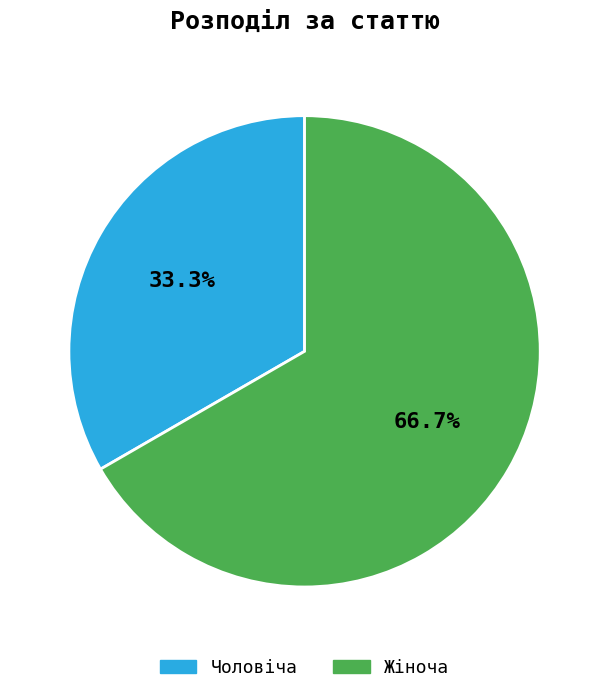

What is the ratio of the value at Чоловіча to the value at Жіноча?

0.5